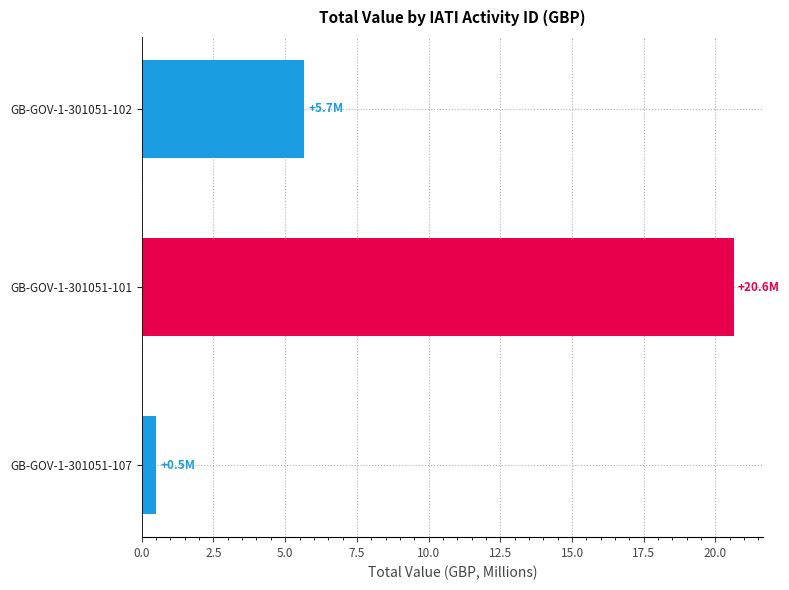

Does the chart contain stacked bars?

No